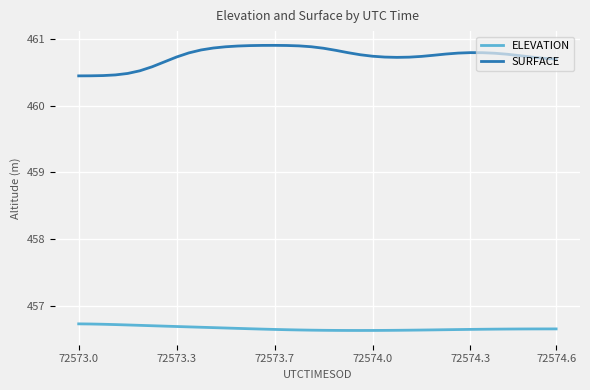

Rank the series by their average value, from lowest to highest.

ELEVATION, SURFACE